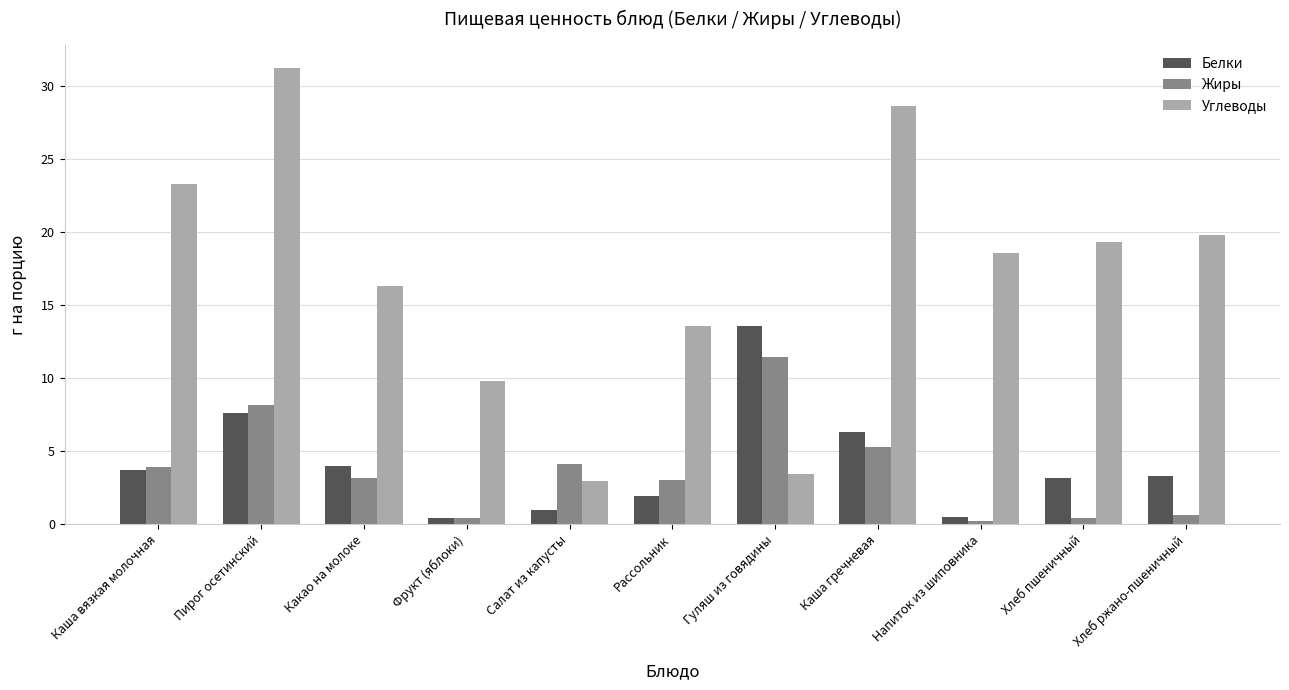

What position from the right is Каша вязкая молочная?

11